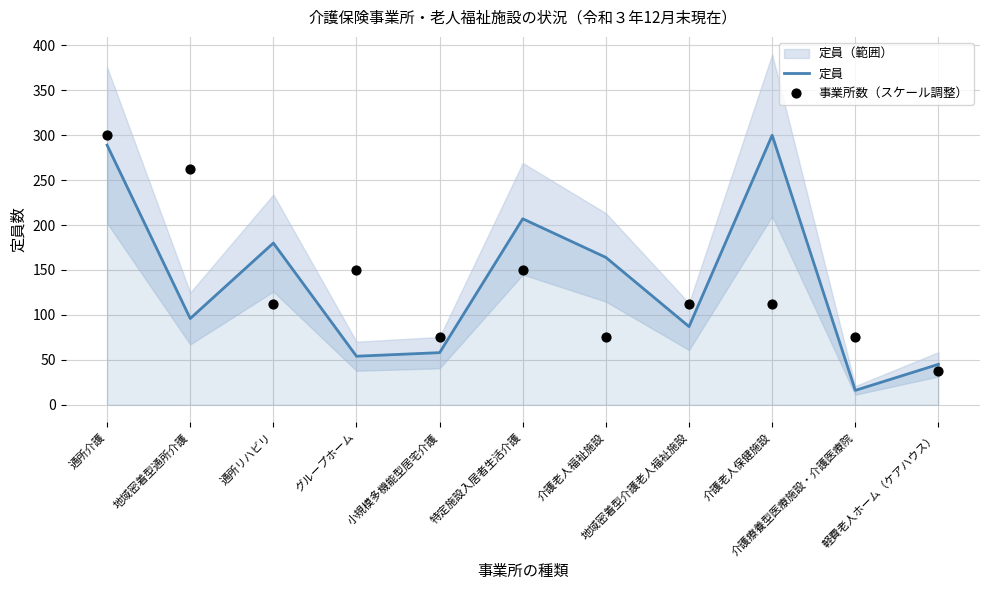

Which series reaches the minimum Y coordinate?

定員